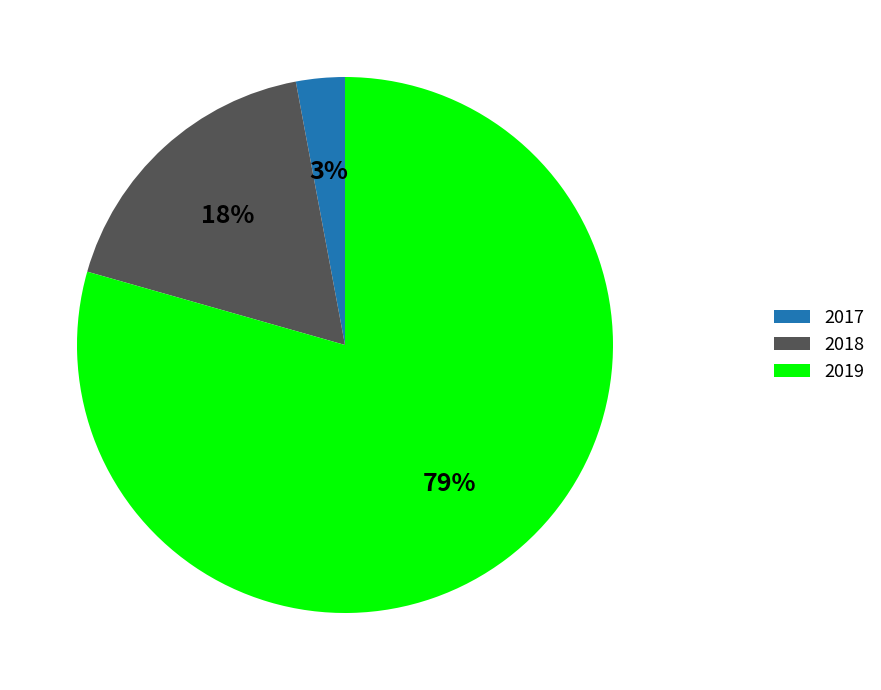

How many slices are in this pie chart?

3